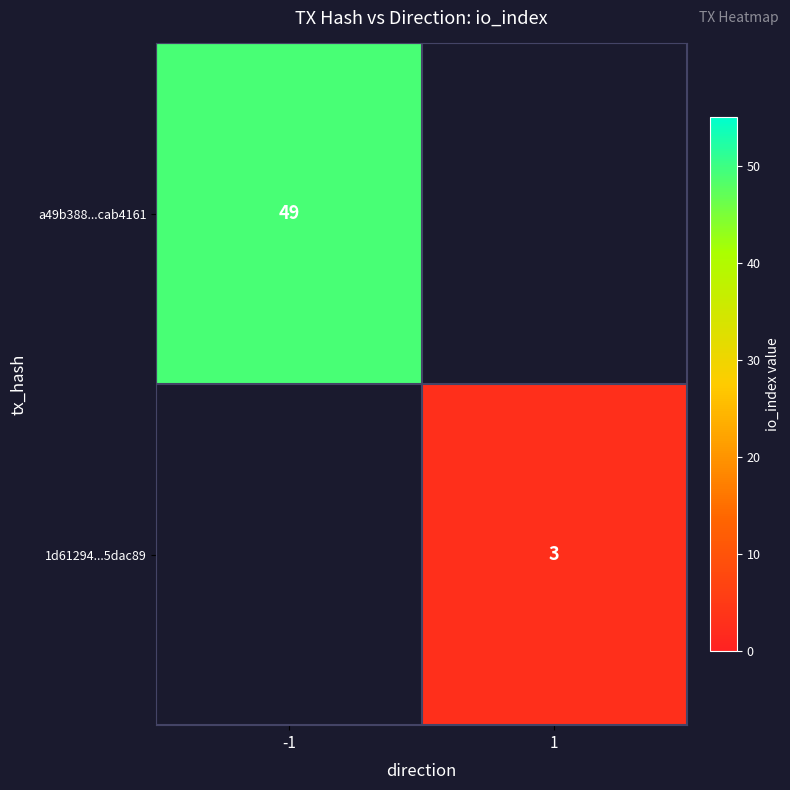

True or false: 1d61294...5dac89 has a value of 2 at 1.

False